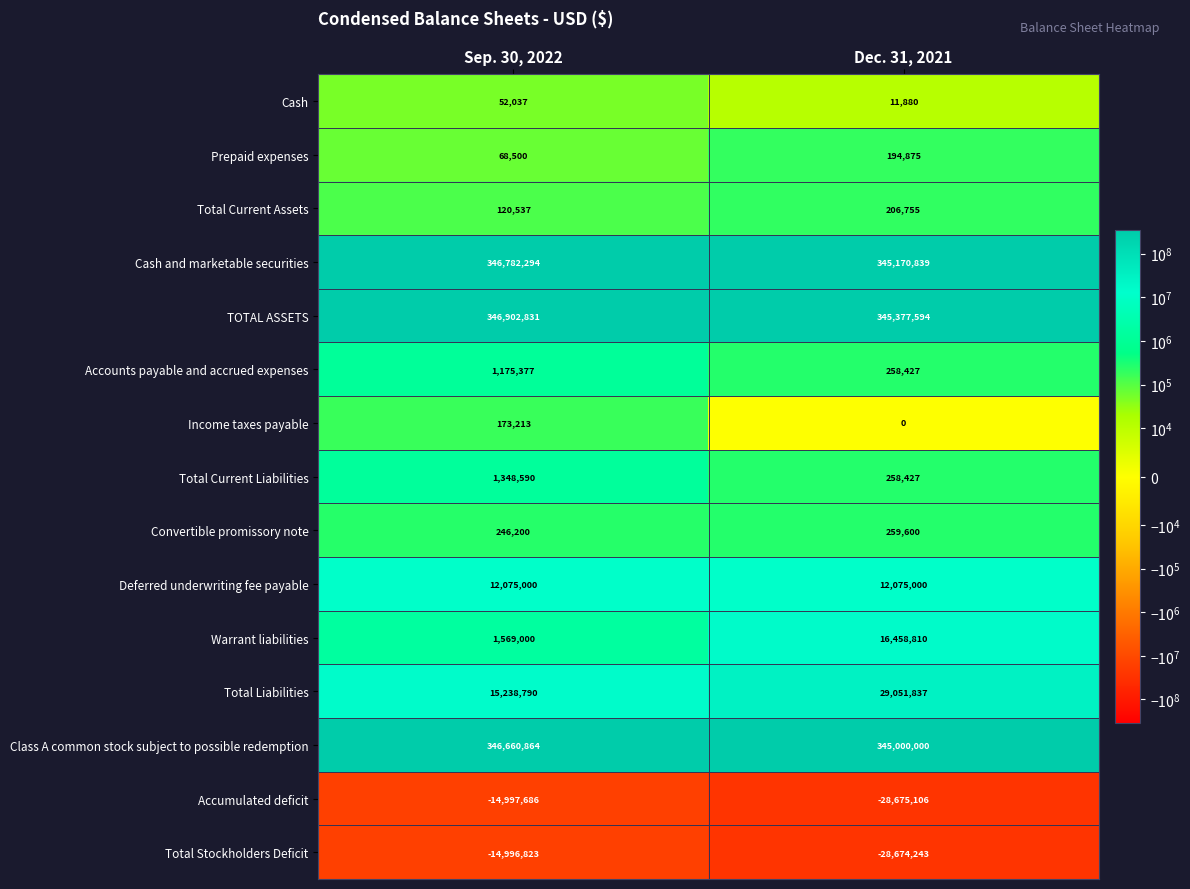

How many distinct data groups are displayed?

15